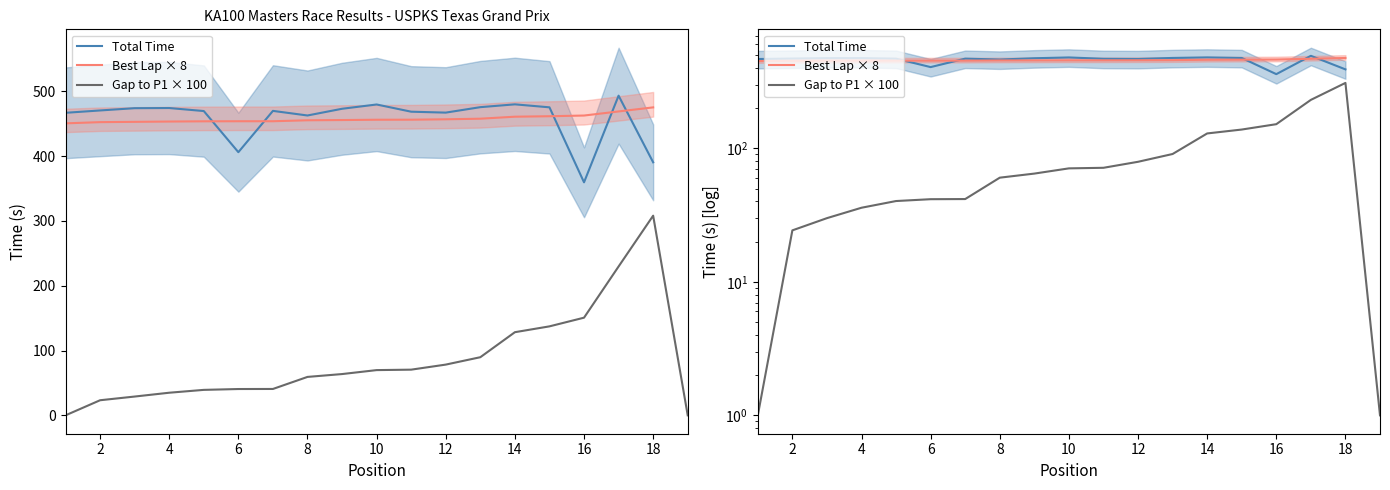

Is this an area chart (filled region under the line)?

No